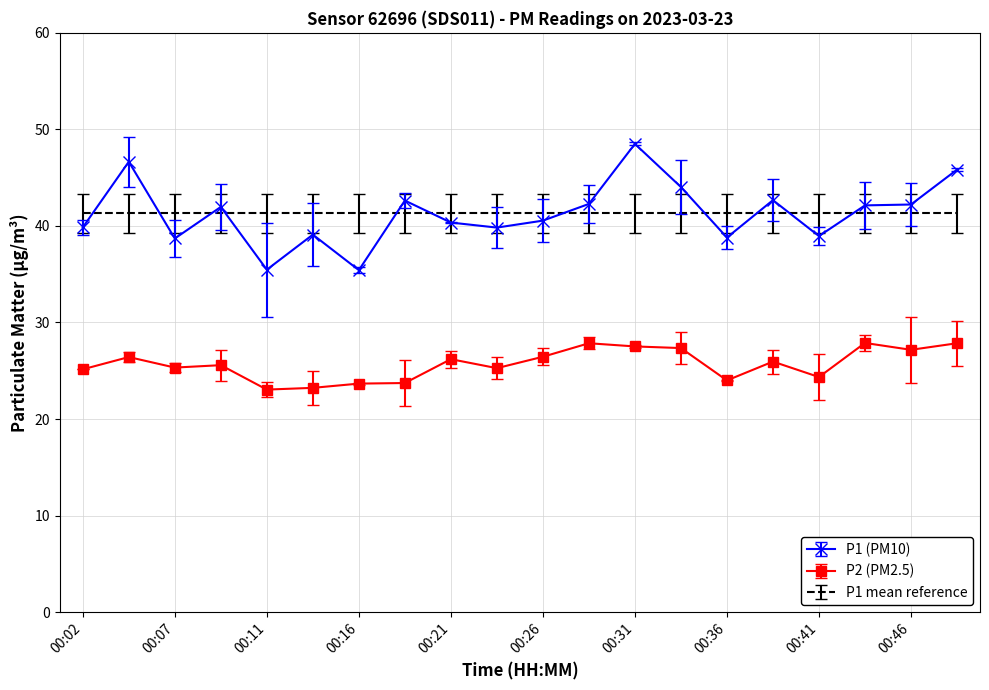

True or false: P1 mean reference and P2 (PM2.5) cross at least once.

False